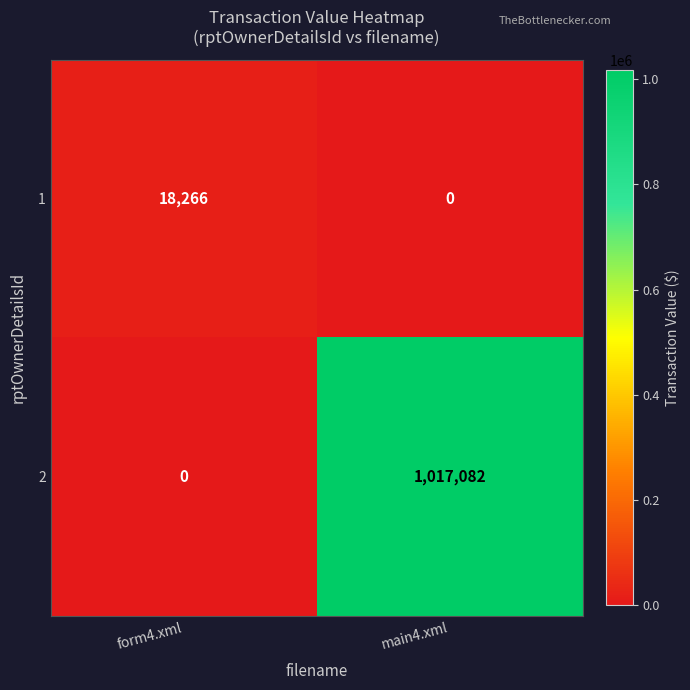

What is the sum of all 1 values?

18266